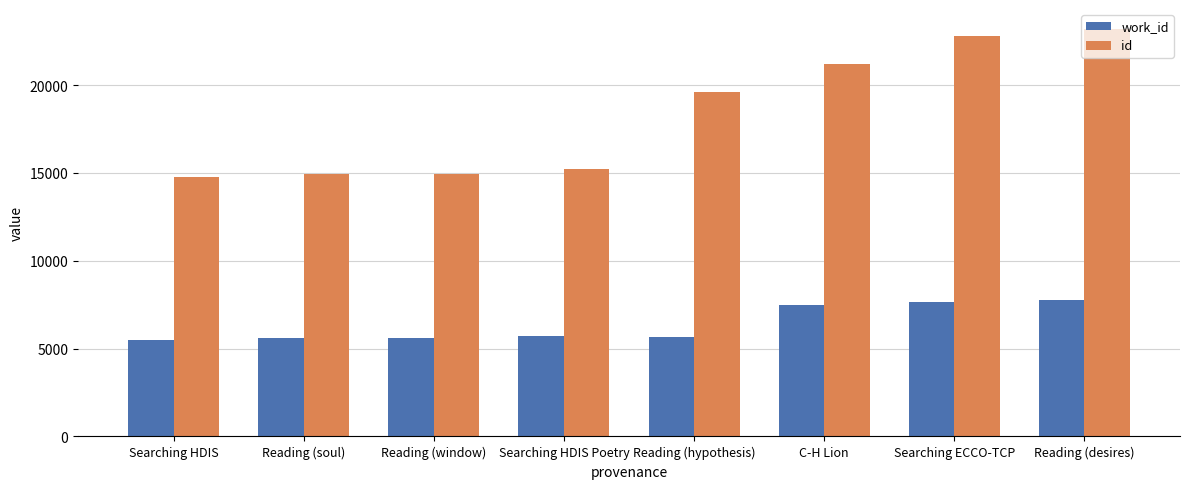

Count the number of data series in this chart.

2